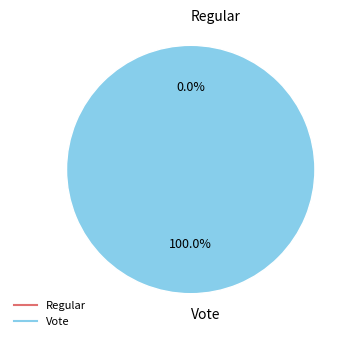

How many segments does this pie chart have?

2